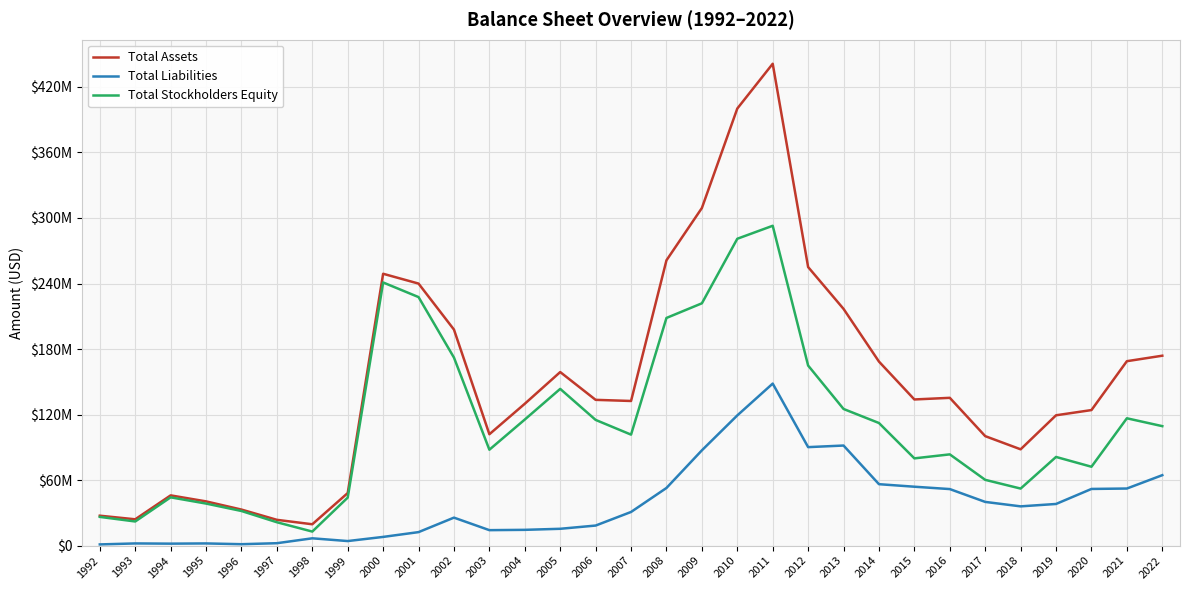

Rank the series by their maximum value, from lowest to highest.

Total Liabilities, Total Stockholders Equity, Total Assets